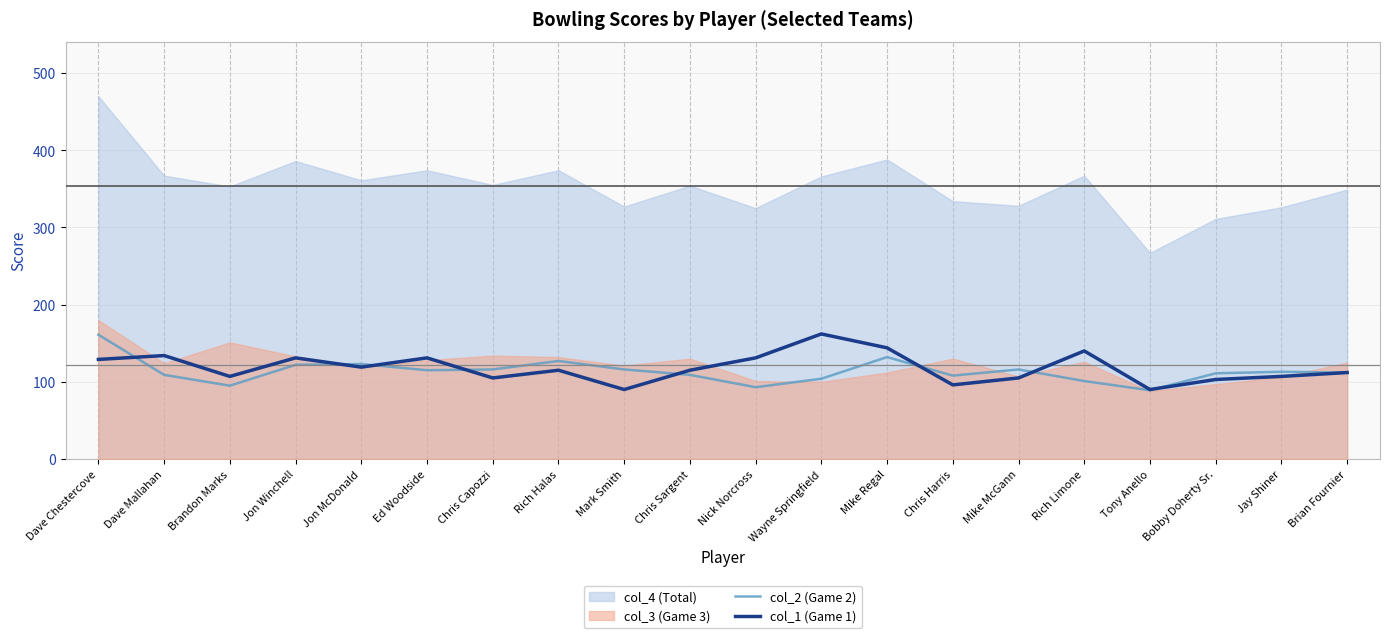

What is the sum of all col_2 (Game 2) values?

2272